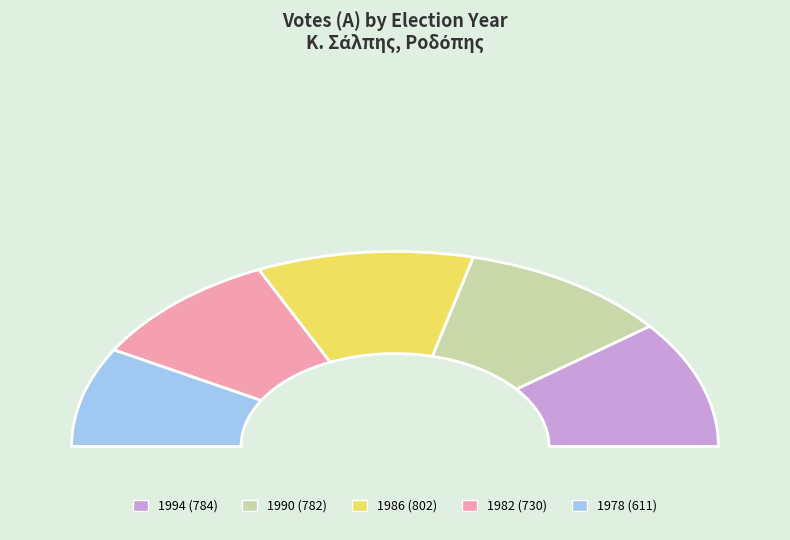

How many segments does this pie chart have?

5